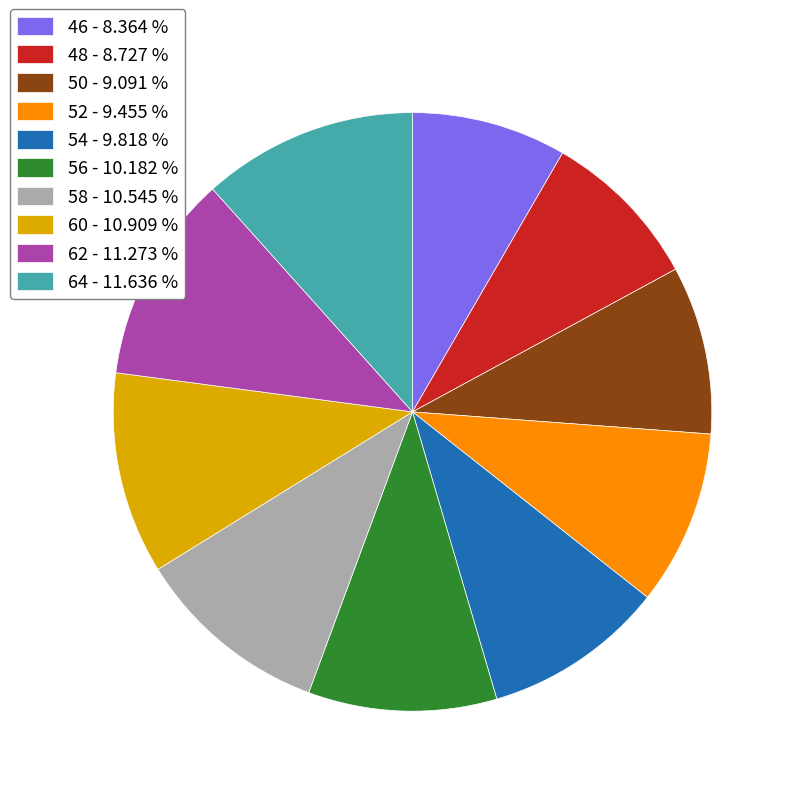

Combined, do 52 - 9.455 % and 64 - 11.636 % account for over 50%?

No